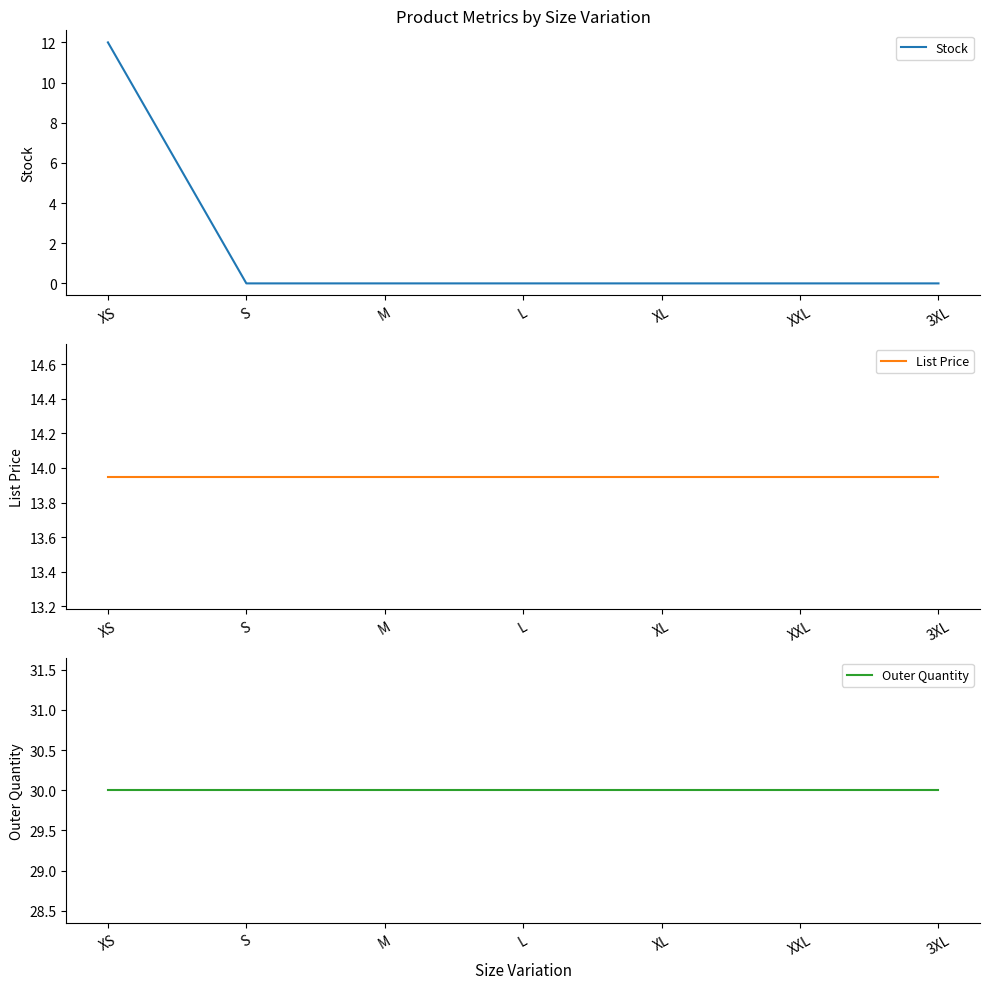

Which label corresponds to the smallest value in the chart?

S